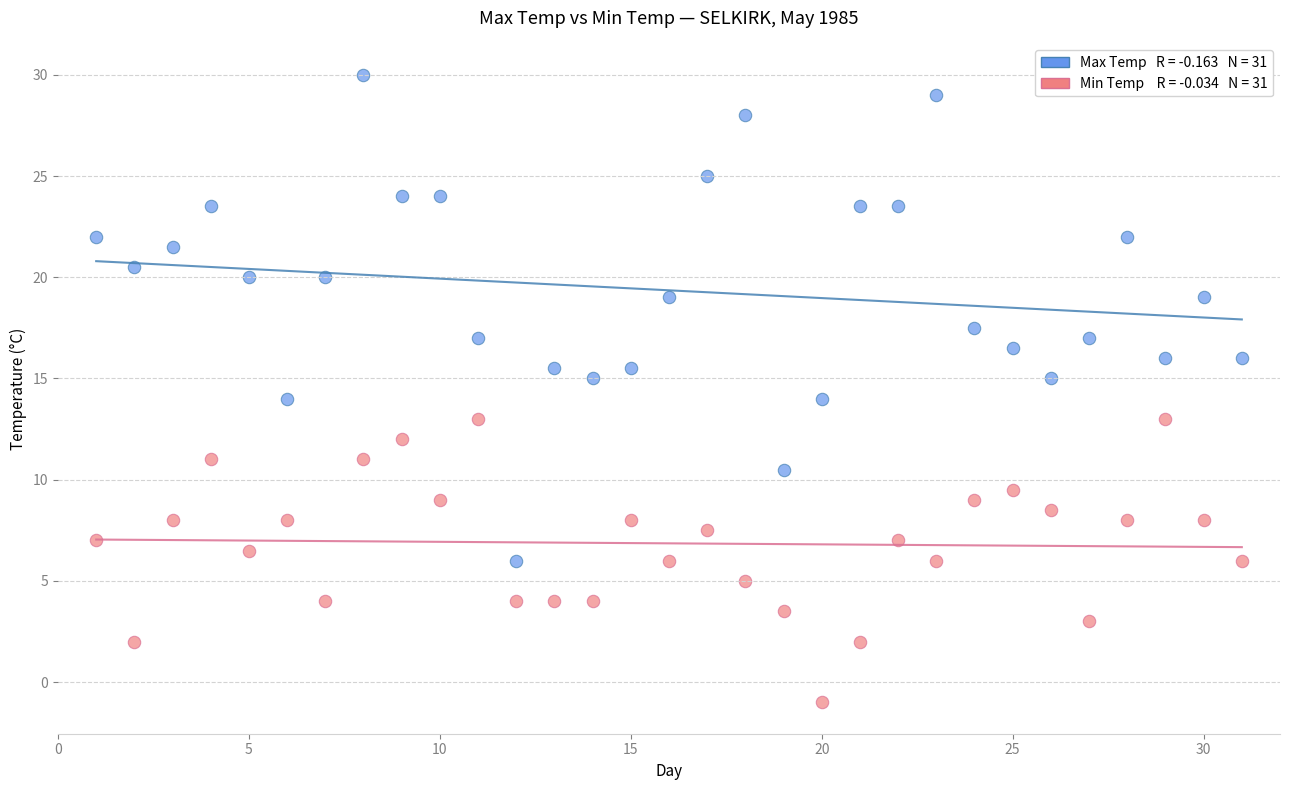

Across all data points, what is the range of X values (max minus min)?

30.0